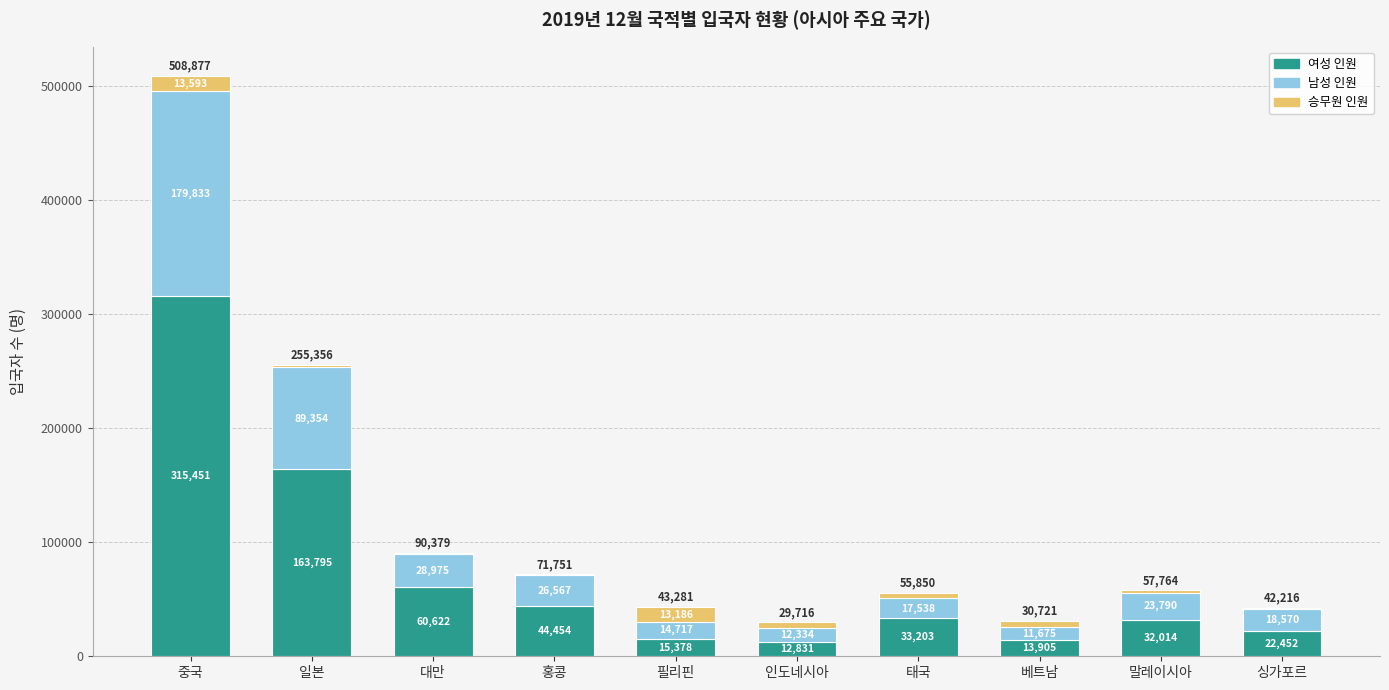

How many series are shown in this chart?

3